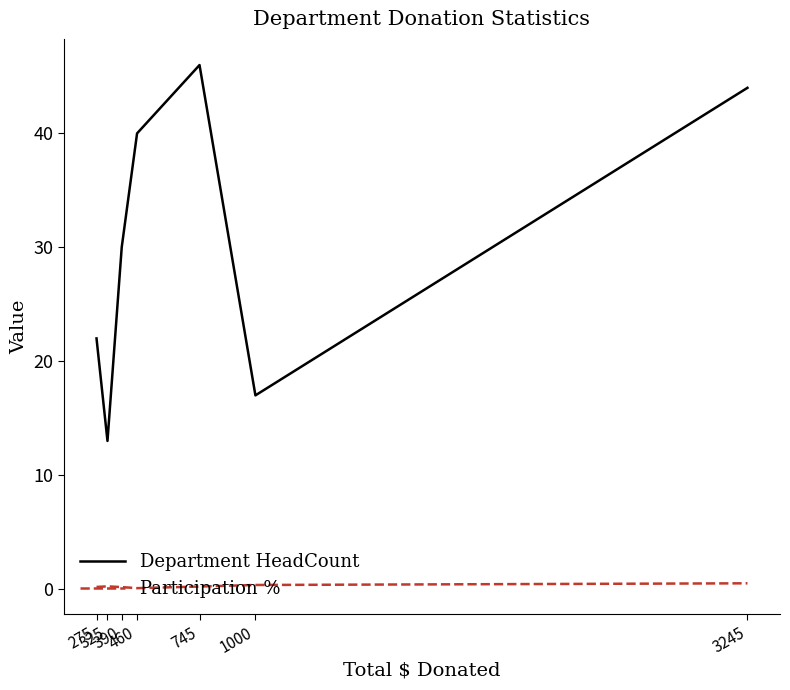

What is the average value of the Participation % series?

0.2